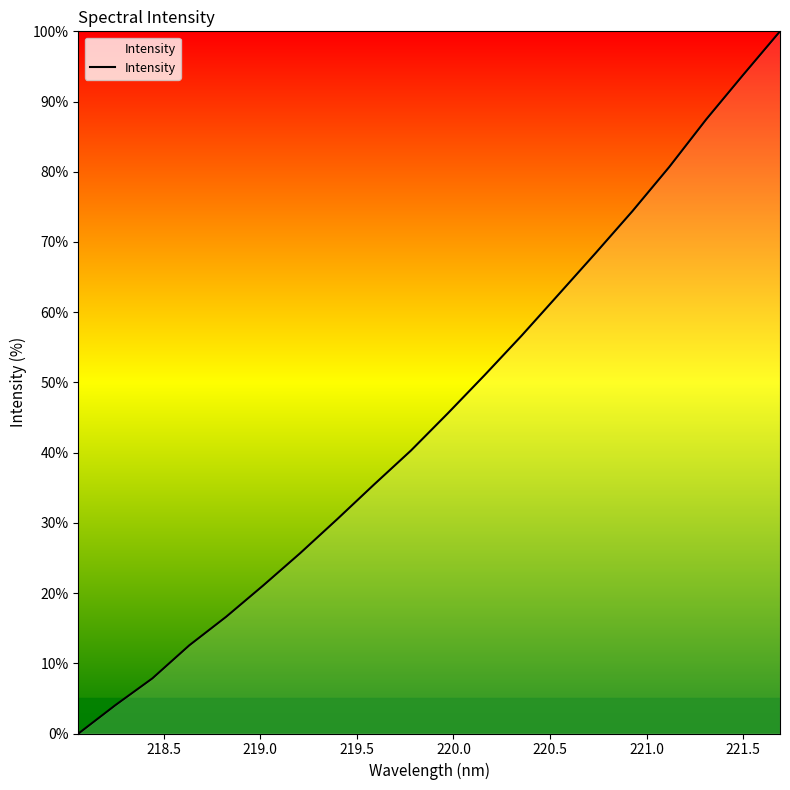

What is the difference between the maximum and minimum values?

100.0